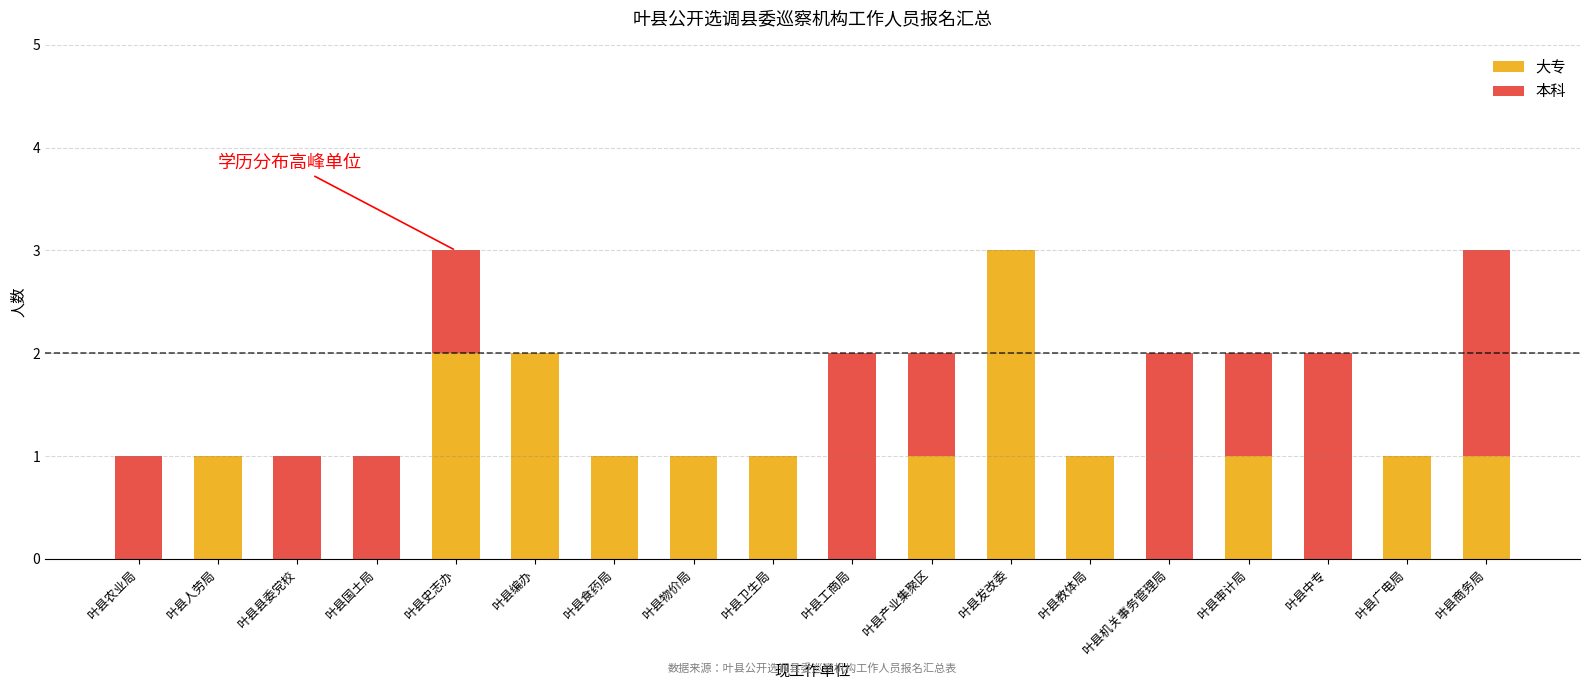

The 大专 series shows 3 at 叶县发改委. True or false?

True